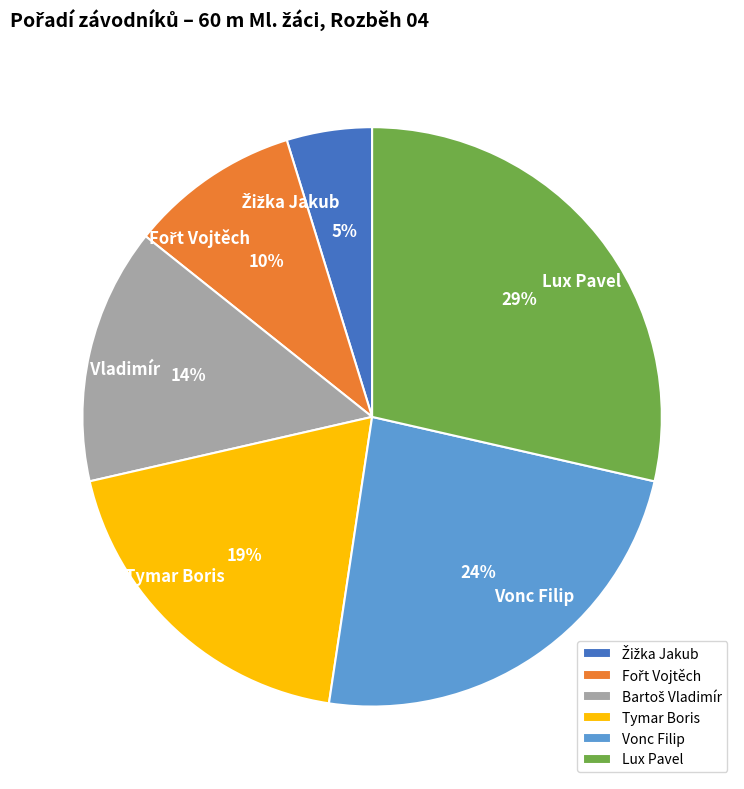

The Vonc Filip slice represents 24% of the pie. True or false?

True